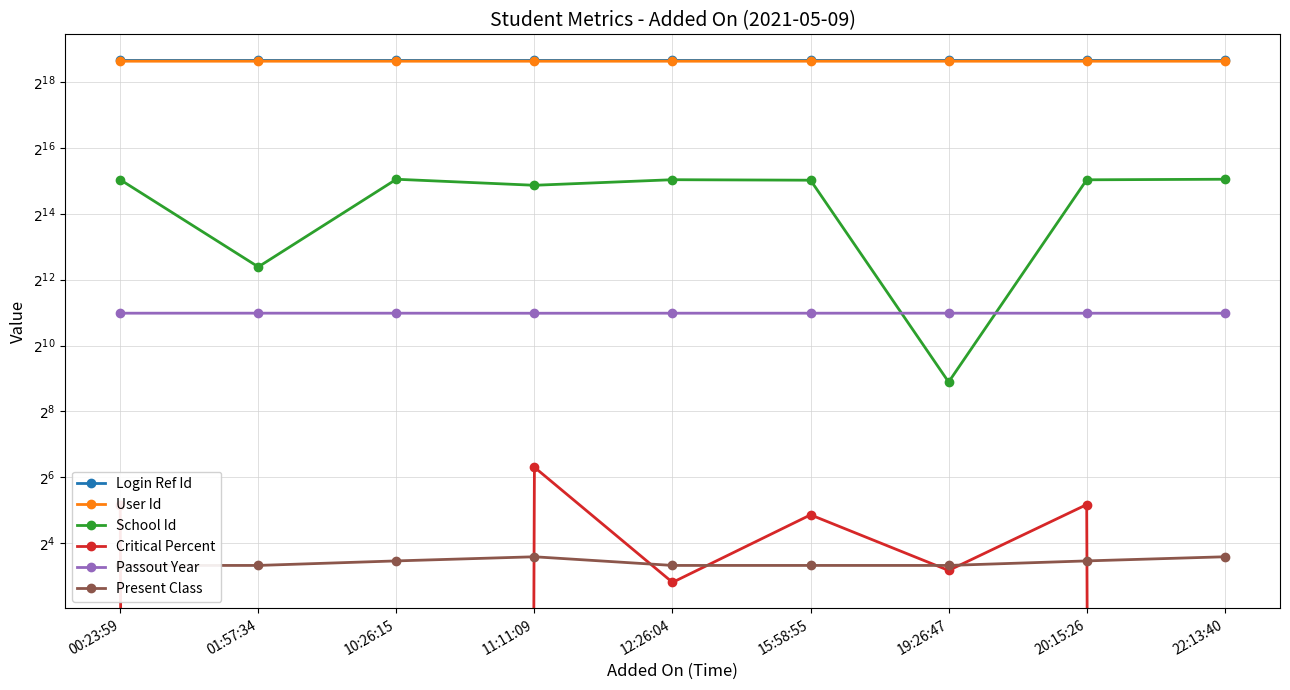

At which category is the sum across all series the highest?

22:13:40